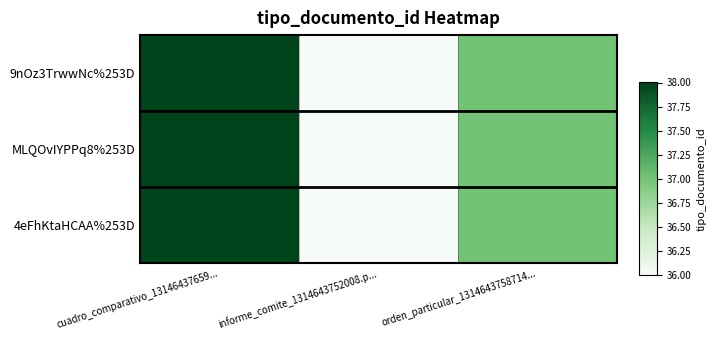

At which category does the chart reach its peak across all series?

cuadro_comparativo_13146437659...